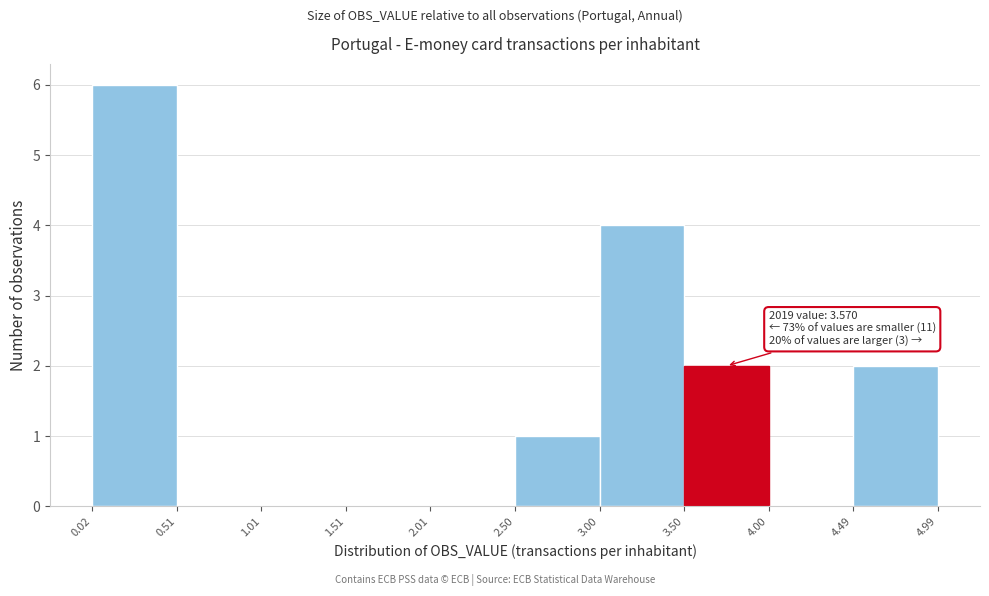

Over which range of the x-axis is the bar tallest?

0.02 to 0.51